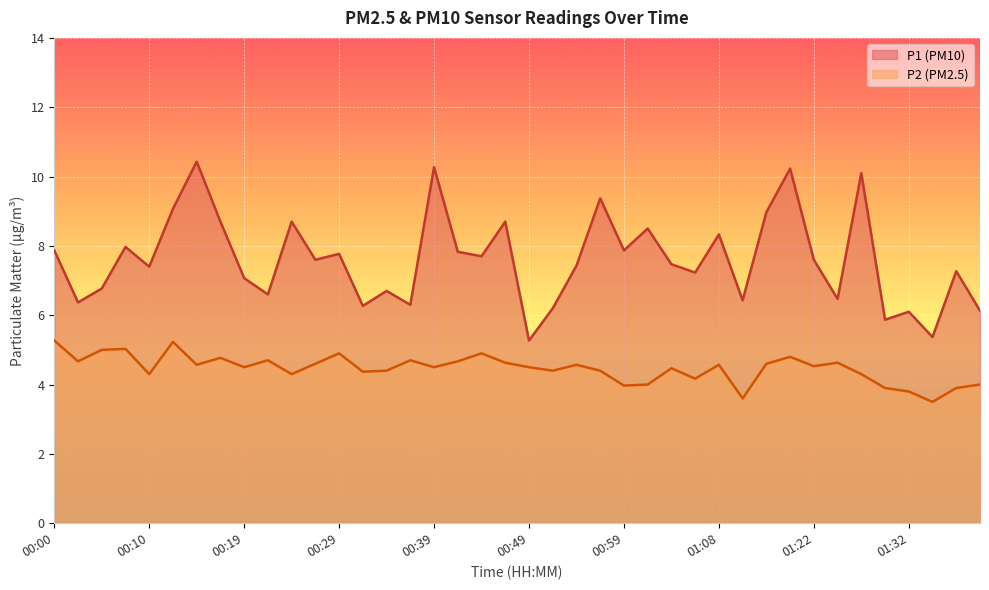

True or false: P1 and P2 cross at least once.

False